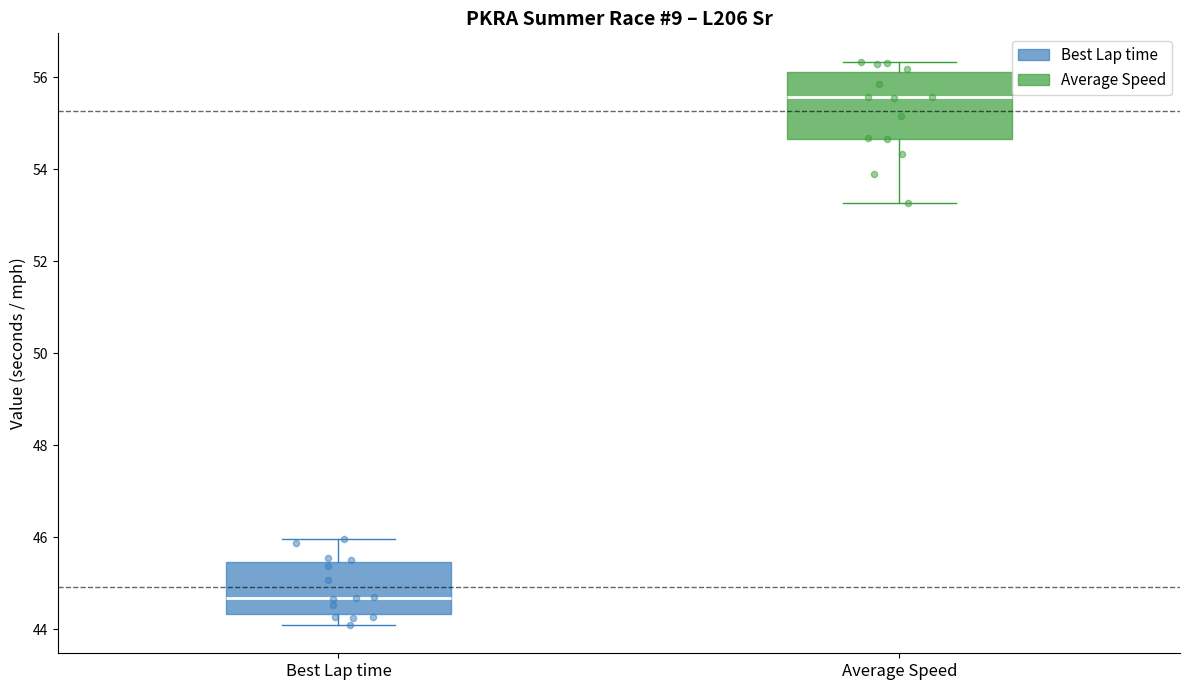

Which box is the tallest, from its lower edge to its upper edge?

Average Speed